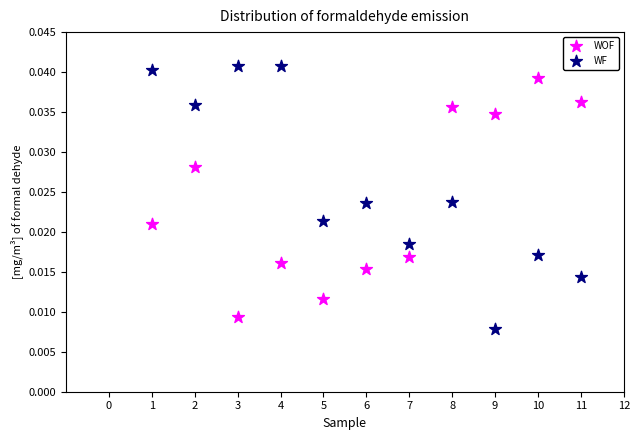

Across all data points, what is the range of X values (max minus min)?

10.0